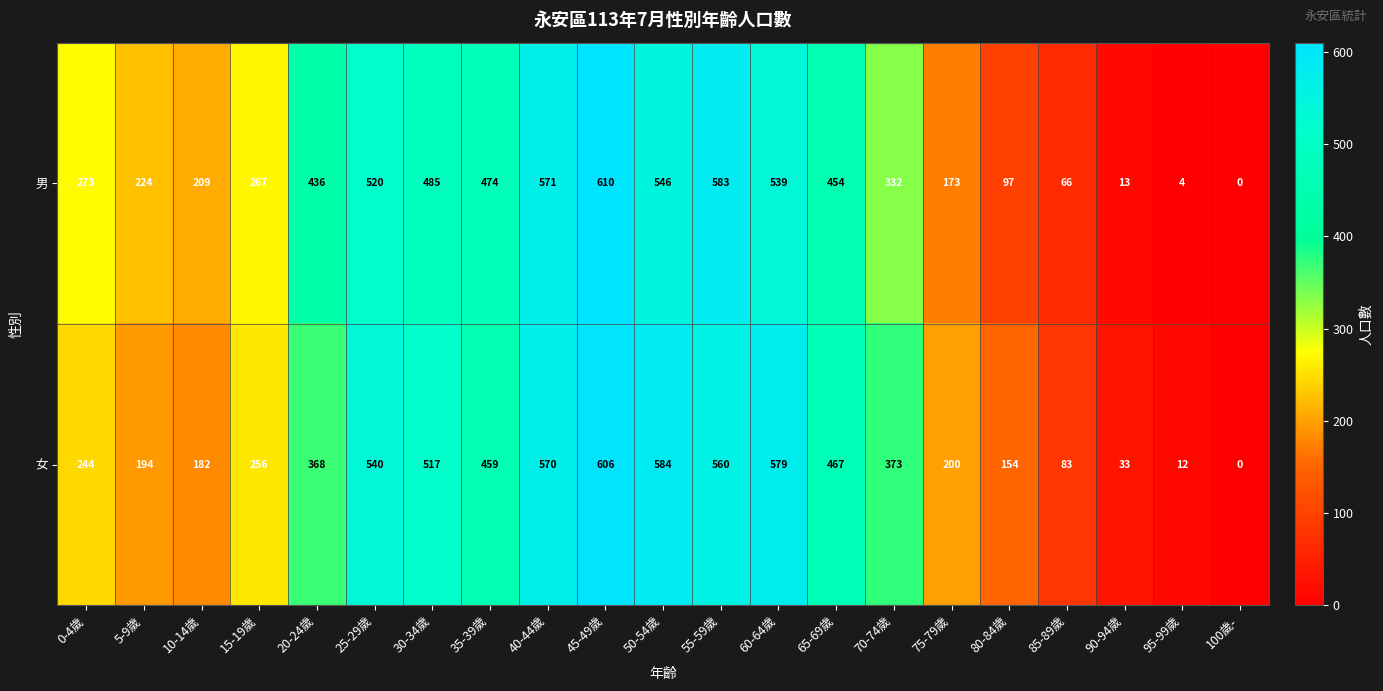

Count the number of data series in this chart.

2